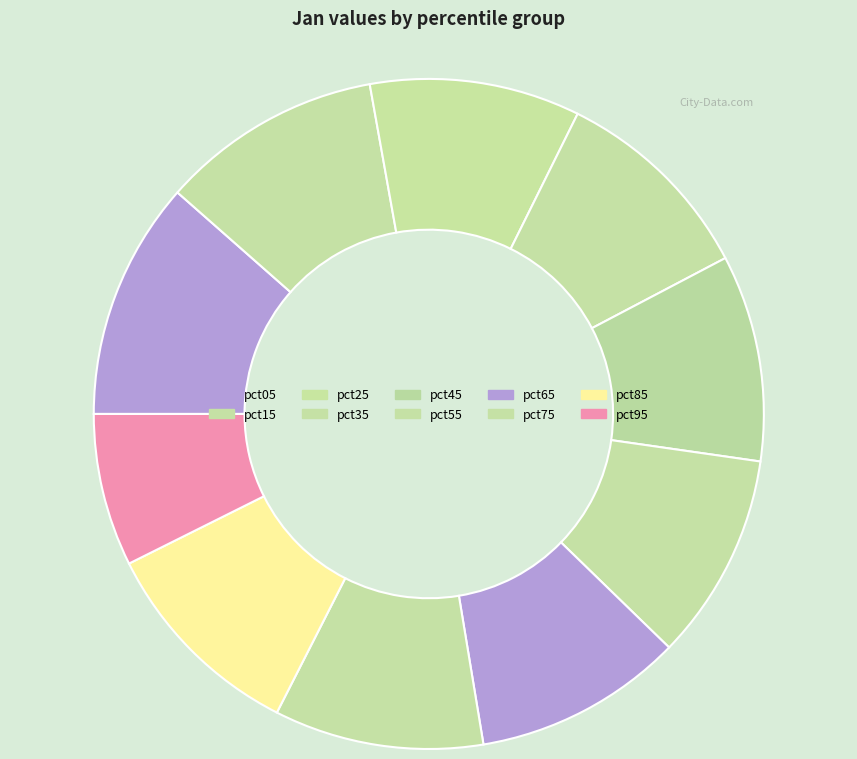

True or false: pct25 accounts for 10% of the total.

True